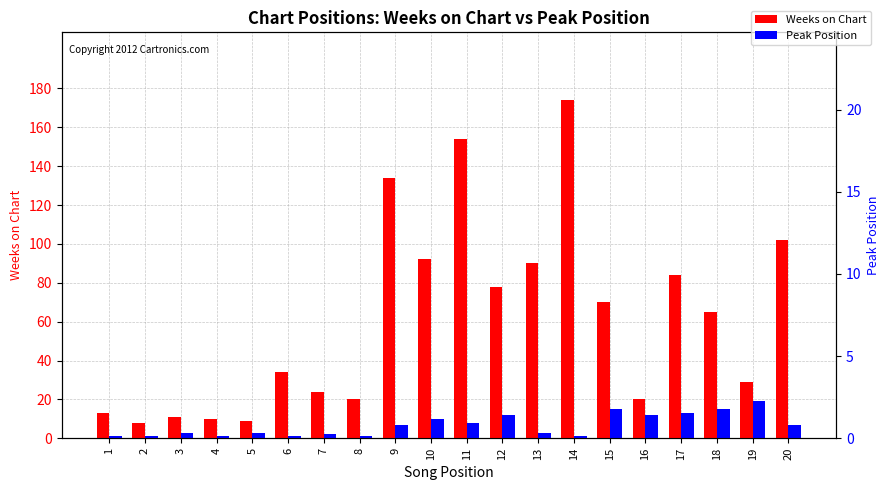

What is the difference between the maximum and minimum values in the Peak Position series?

18